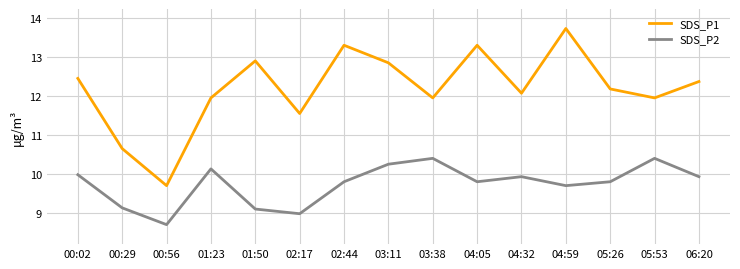

Which series has the largest total across all categories?

SDS_P1